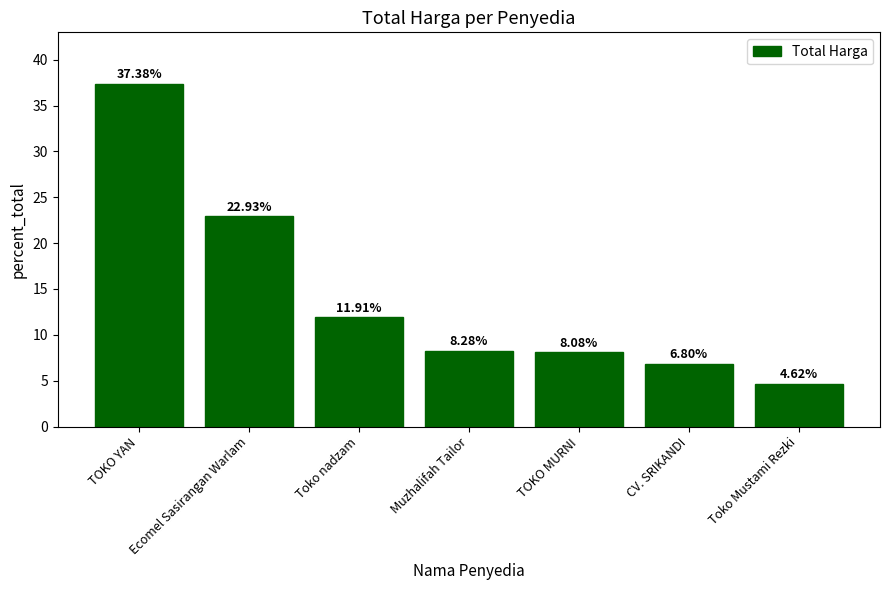

Between Ecomel Sasirangan Warlam and TOKO YAN, which is larger?

TOKO YAN